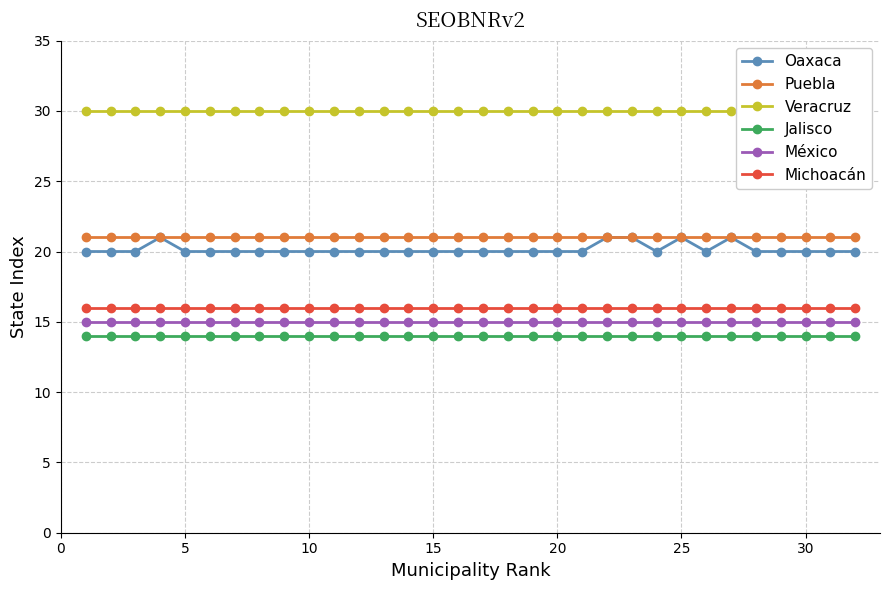

True or false: Jalisco and México intersect in this chart.

False